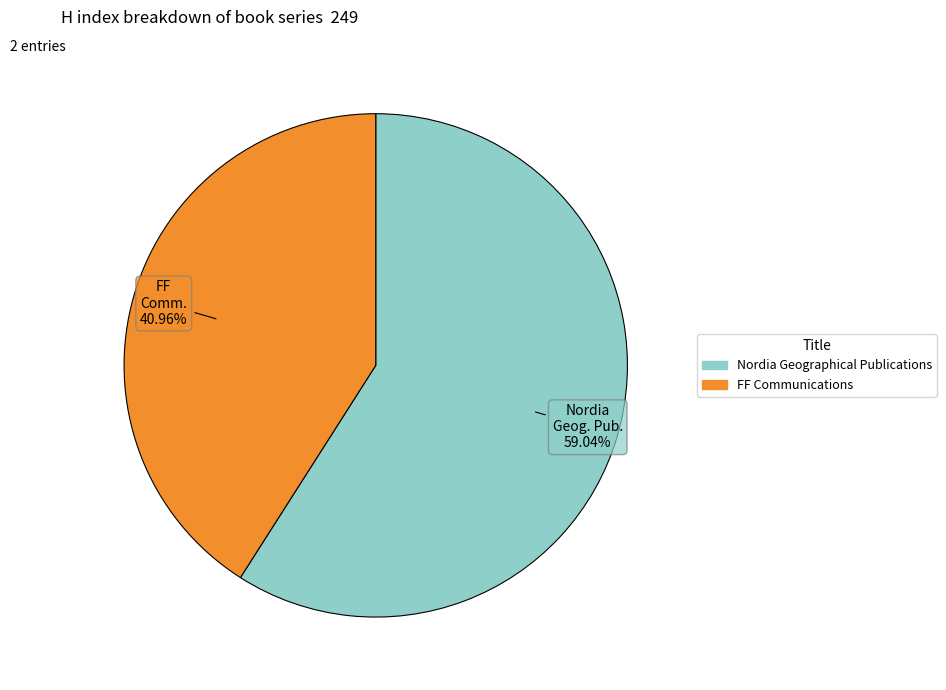

Which slice is the smallest?

FF Communications